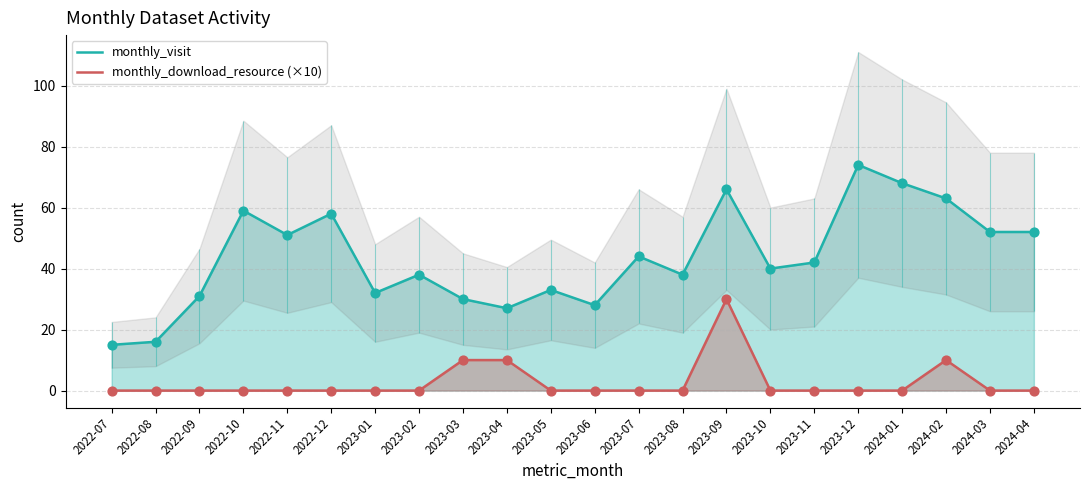

What are all the series names shown in the legend?

monthly_visit, monthly_download_resource (×10)